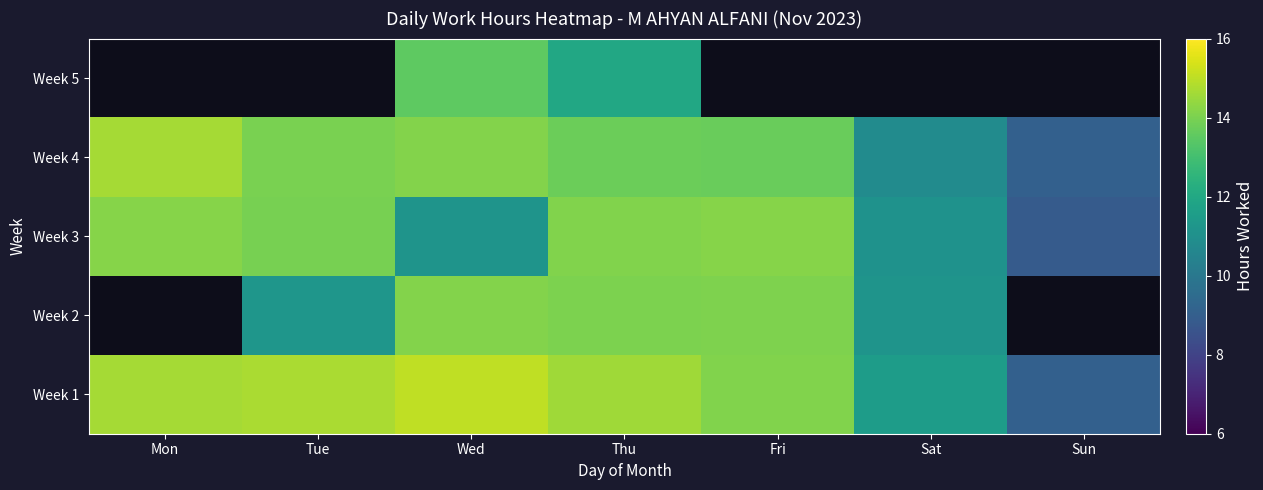

The Week 2 series shows 6.9 at Fri. True or false?

False